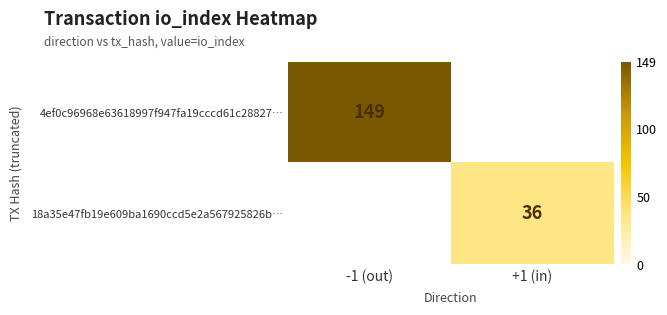

The 18a35e47fb19e609ba1690ccd5e2a567925826b… series shows 36 at +1 (in). True or false?

True